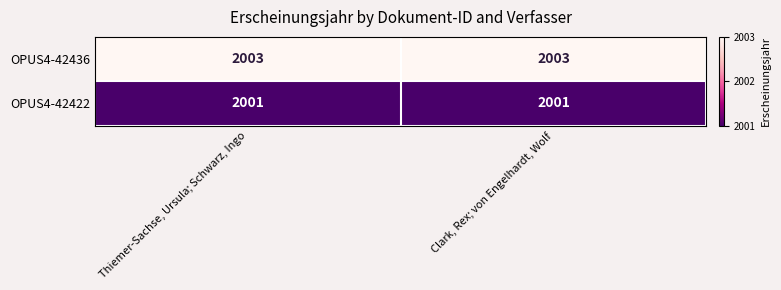

What is the total value across all series at Thiemer-Sachse, Ursula; Schwarz, Ingo?

4004